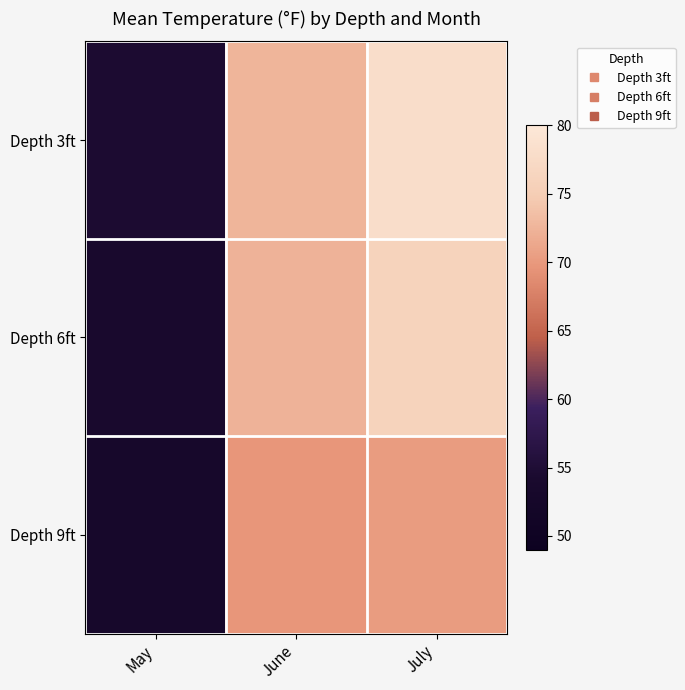

What is the spread (max minus min) of values at July?

7.8